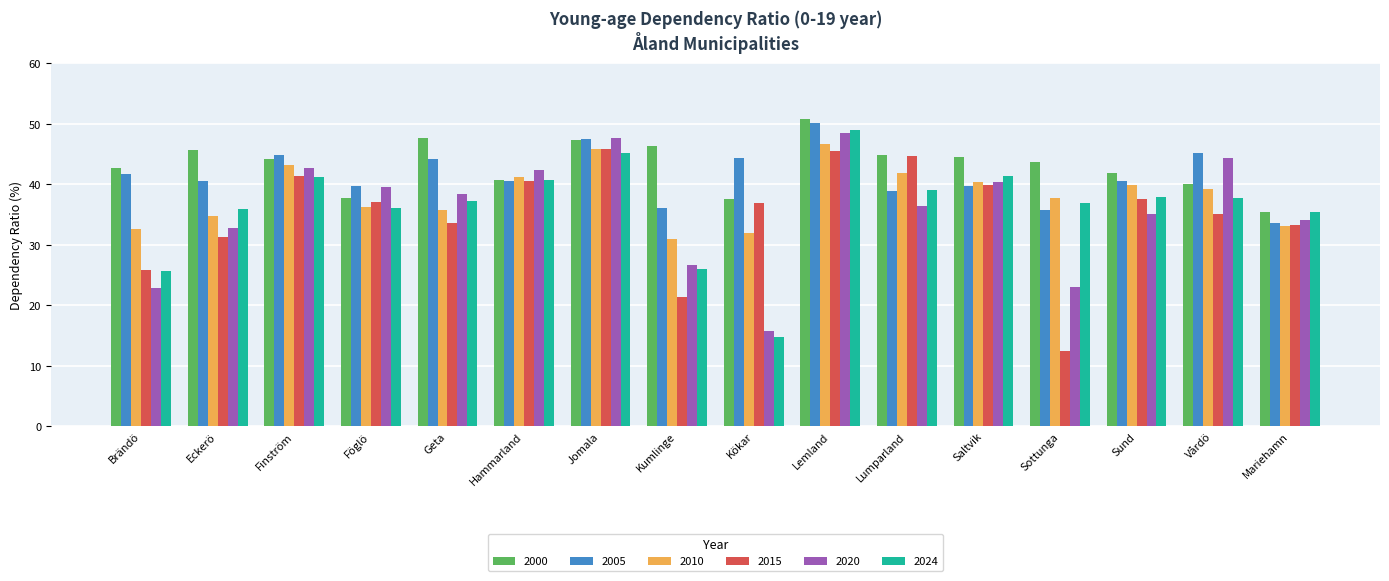

What is the lowest value of the 2024 series?

14.7